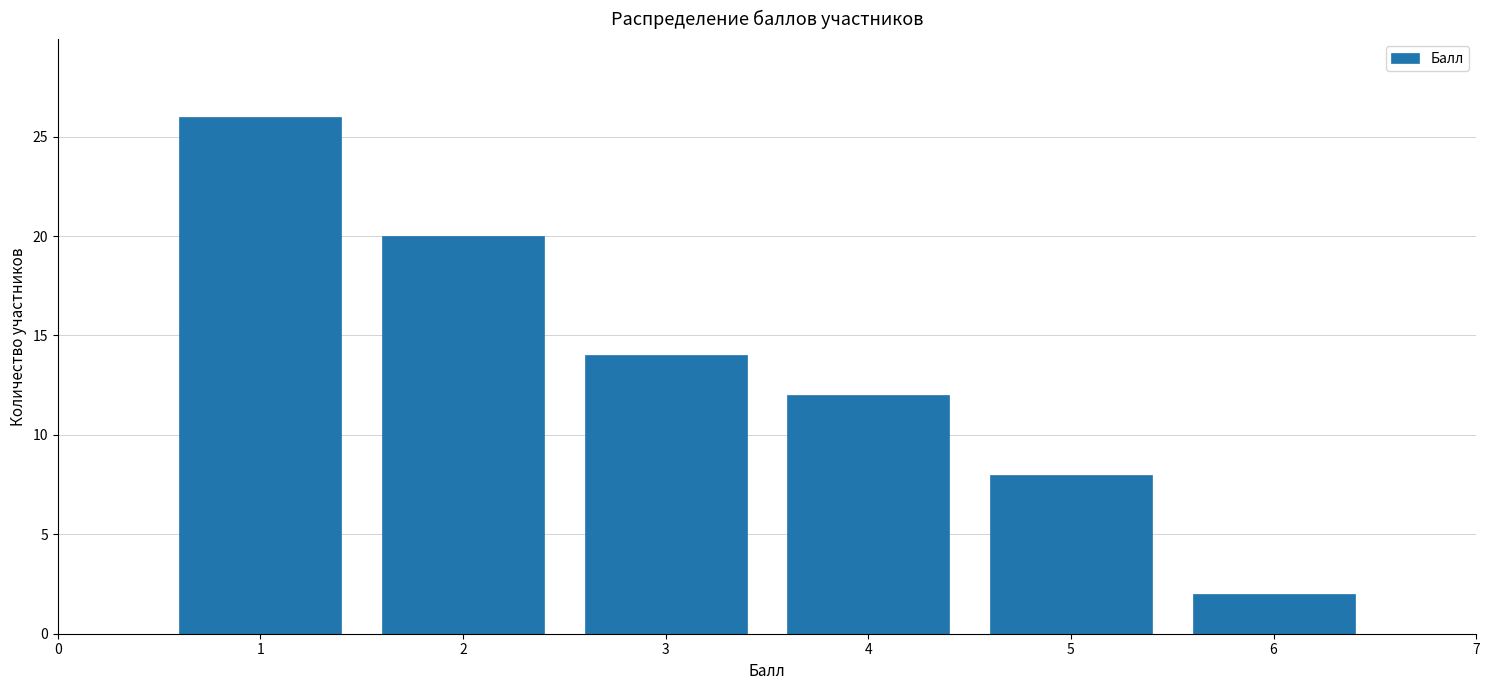

Reading left to right, transcribe all the data shown in this chart.

1=26	2=20	3=14	4=12	5=8	6=2